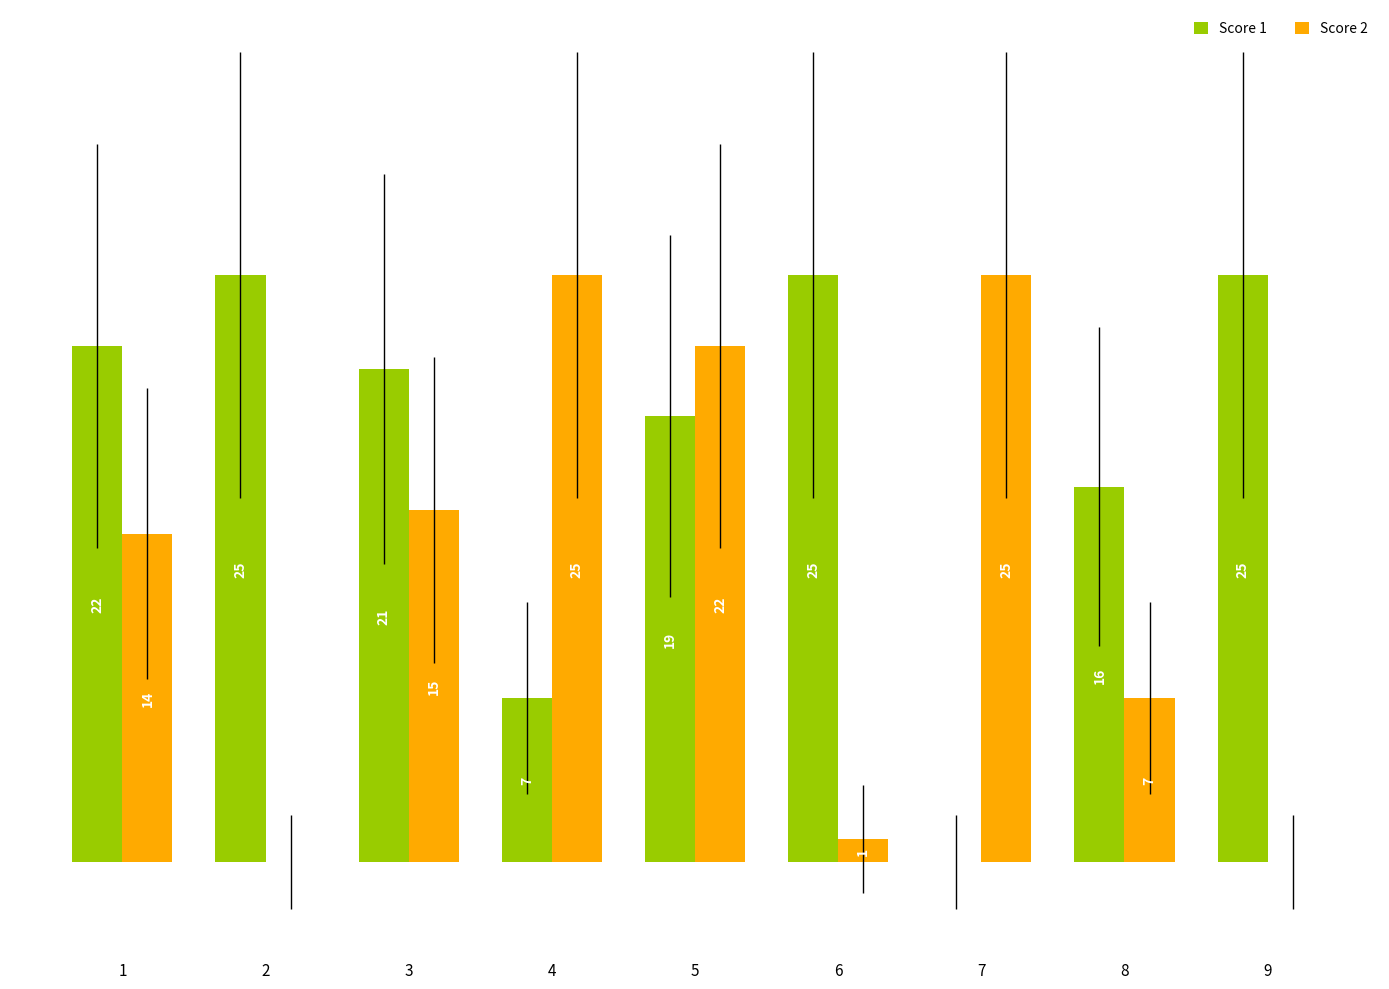

Which series changed the most between 1 and 6?

Score 2